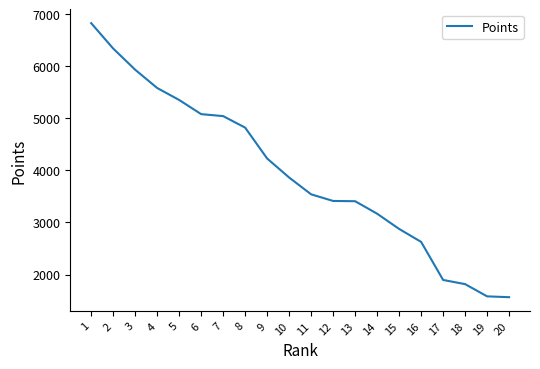

Which label corresponds to the largest value in the chart?

1